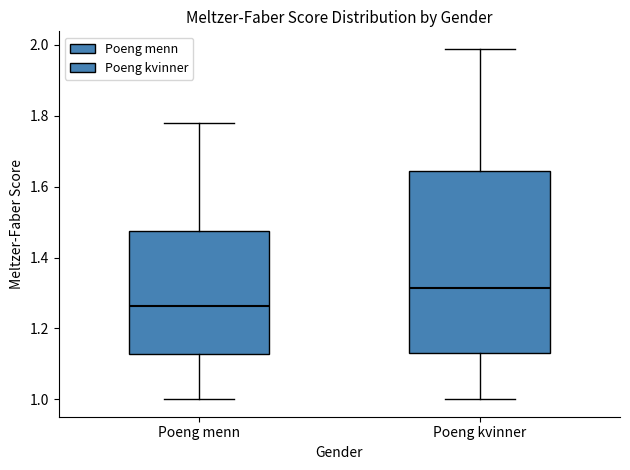

Which box has the highest median line?

Poeng kvinner